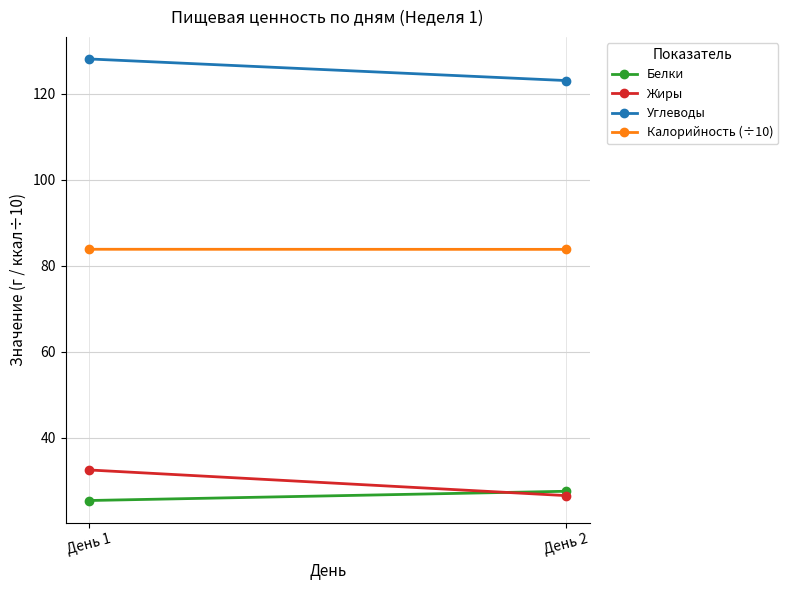

How many series are shown in this chart?

4